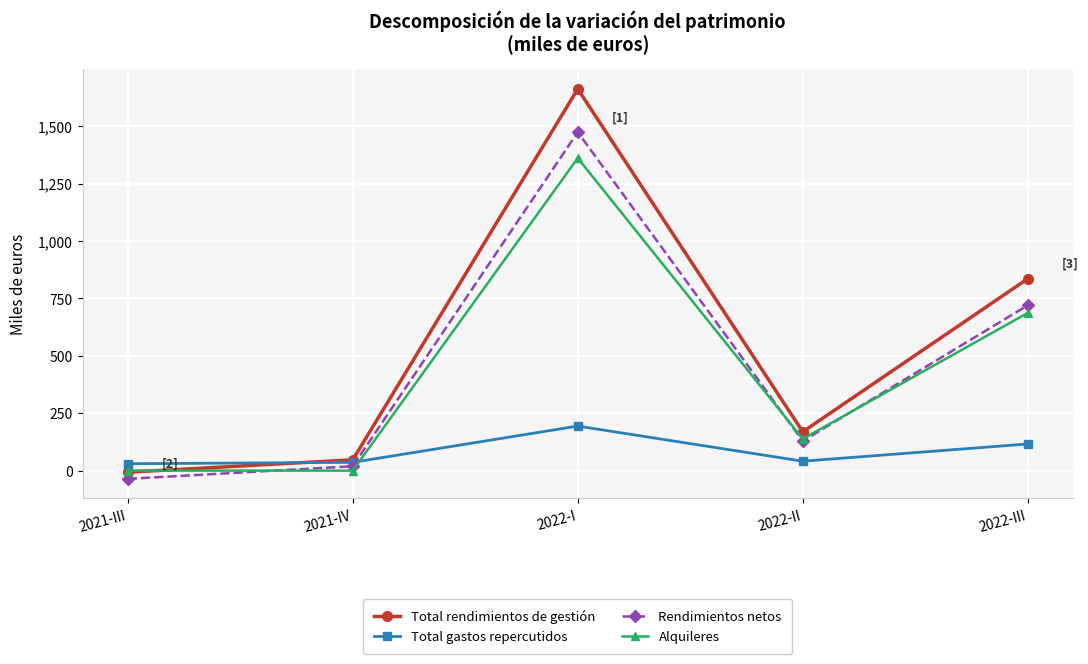

Rank the series by their maximum value, from highest to lowest.

Total rendimientos de gestión, Rendimientos netos, Alquileres, Total gastos repercutidos